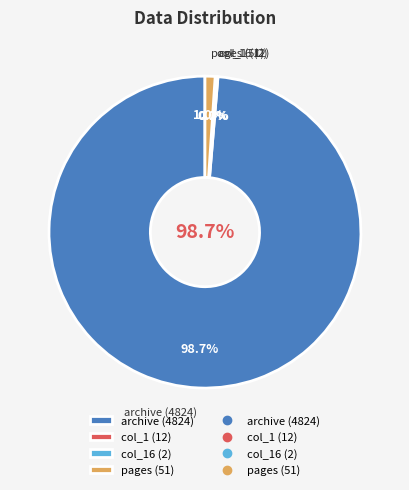

Which slice is the smallest?

col_16: 2